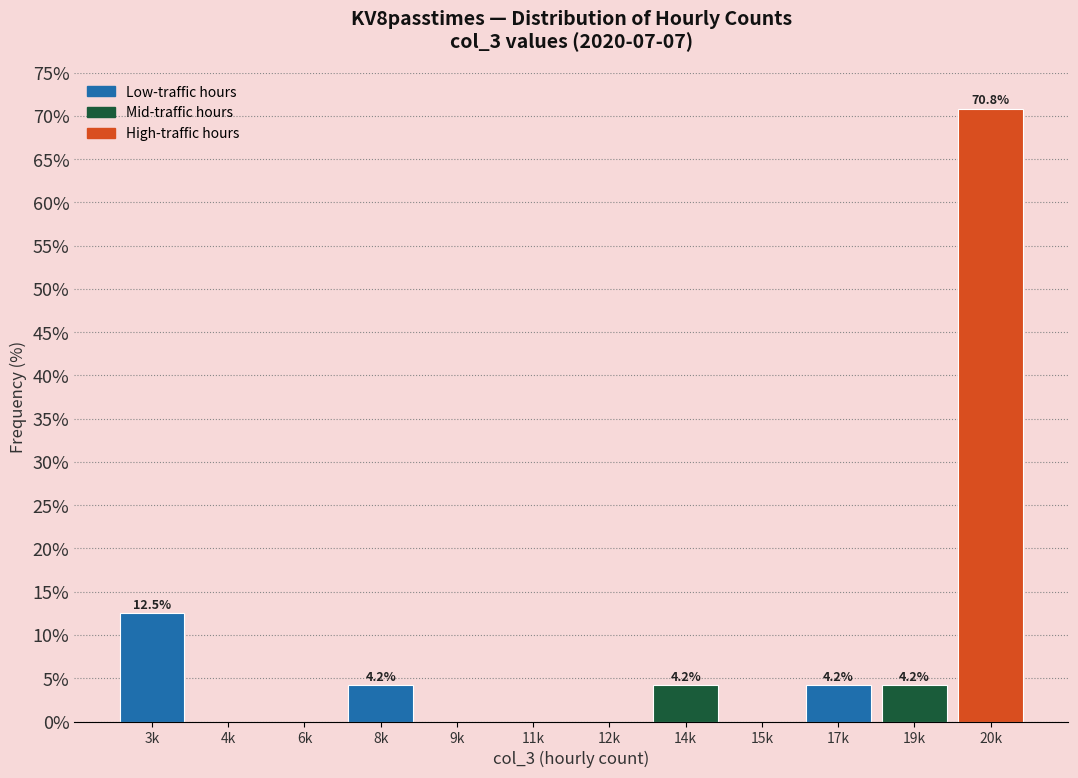

Reading right to left, extract all data points from this chart.

20k=70.8	19k=4.2	17k=4.2	15k=0.0	14k=4.2	12k=0.0	11k=0.0	9k=0.0	8k=4.2	6k=0.0	4k=0.0	3k=12.5